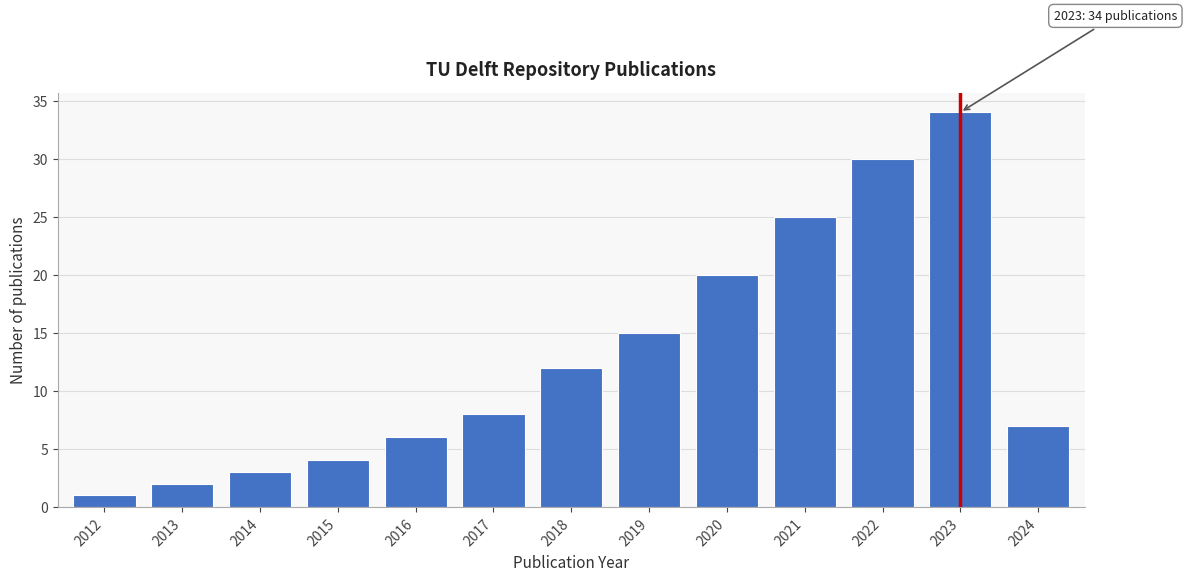

Reading left to right, transcribe all the data shown in this chart.

1	2	3	4	6	8	12	15	20	25	30	34	7